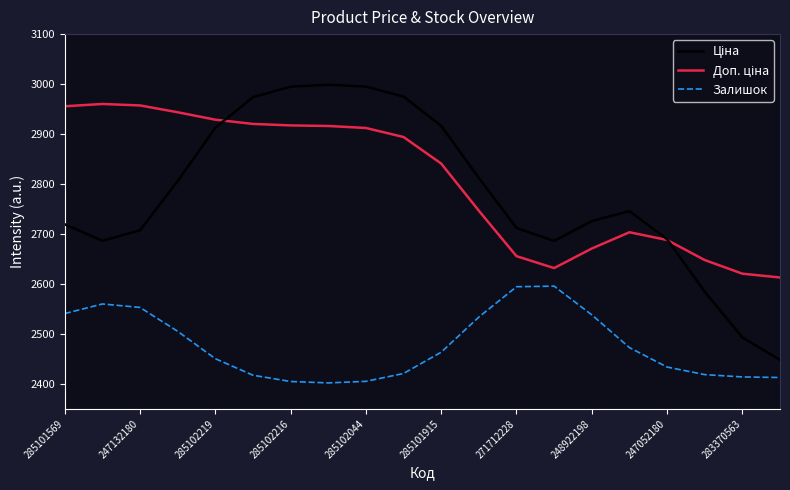

What is the smallest value displayed?

2402.0